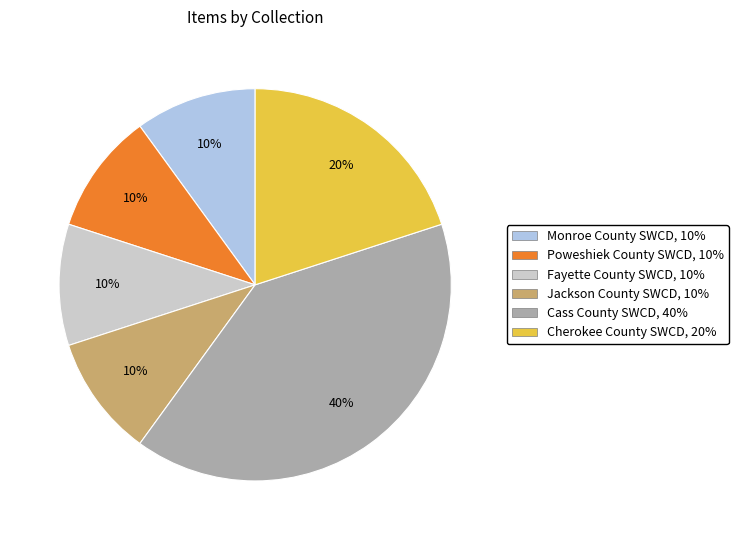

To the nearest percent, what is the difference between the largest and smallest slice percentages?

30%